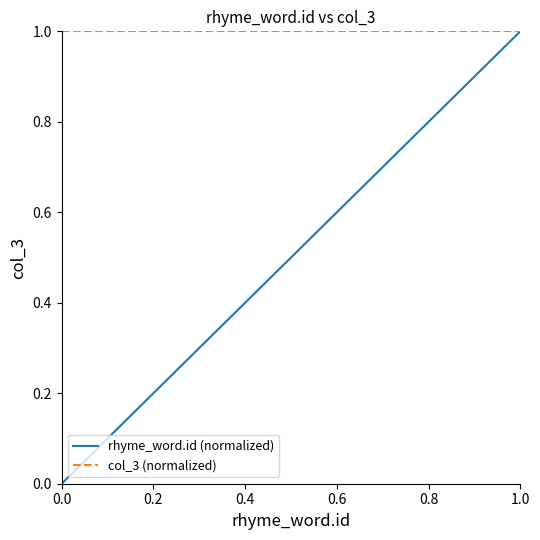

Rank the series by their average value, from lowest to highest.

rhyme_word.id (normalized), col_3 (normalized)